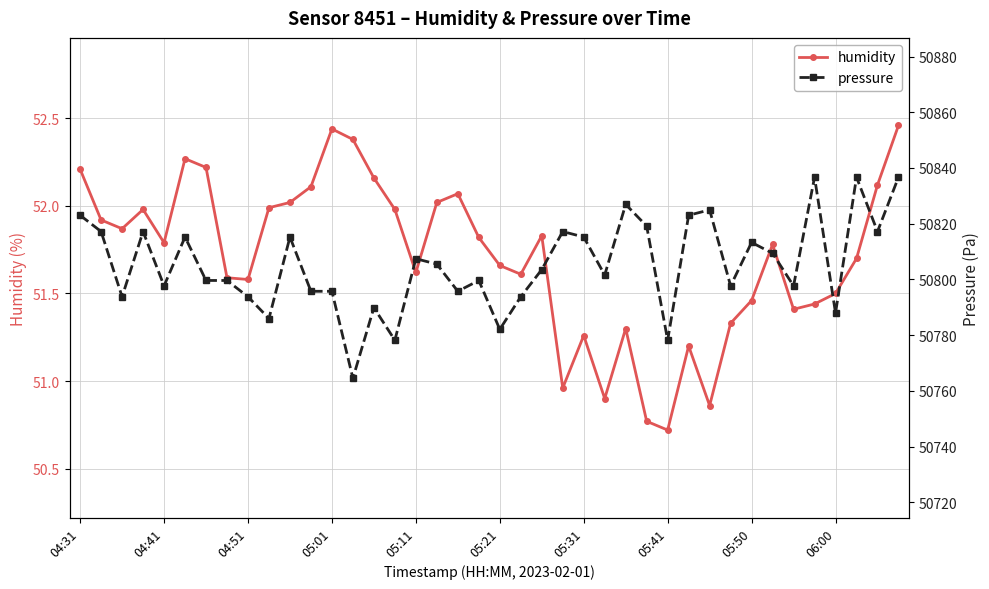

Reading left to right, transcribe all the data shown in this chart.

humidity: 52.2	51.9	51.9	52.0	51.8	52.3	52.2	51.6	51.6	52.0	52.0	52.1	52.4	52.4	52.2	52.0	51.6	52.0	52.1	51.8	51.7	51.6	51.8	51.0	51.3	50.9	51.3	50.8	50.7	51.2	50.9	51.3	51.5	51.8	51.4	51.4	51.5	51.7	52.1	52.5
pressure: 50823.0	50817.2	50793.8	50817.2	50797.7	50815.2	50799.6	50799.6	50793.8	50786.0	50815.2	50795.8	50795.8	50764.5	50789.9	50778.2	50807.4	50805.5	50795.8	50799.6	50782.1	50793.8	50803.5	50817.2	50815.2	50801.6	50826.9	50819.1	50778.2	50823.0	50825.0	50797.7	50813.3	50809.4	50797.7	50836.7	50787.9	50836.7	50817.2	50836.7